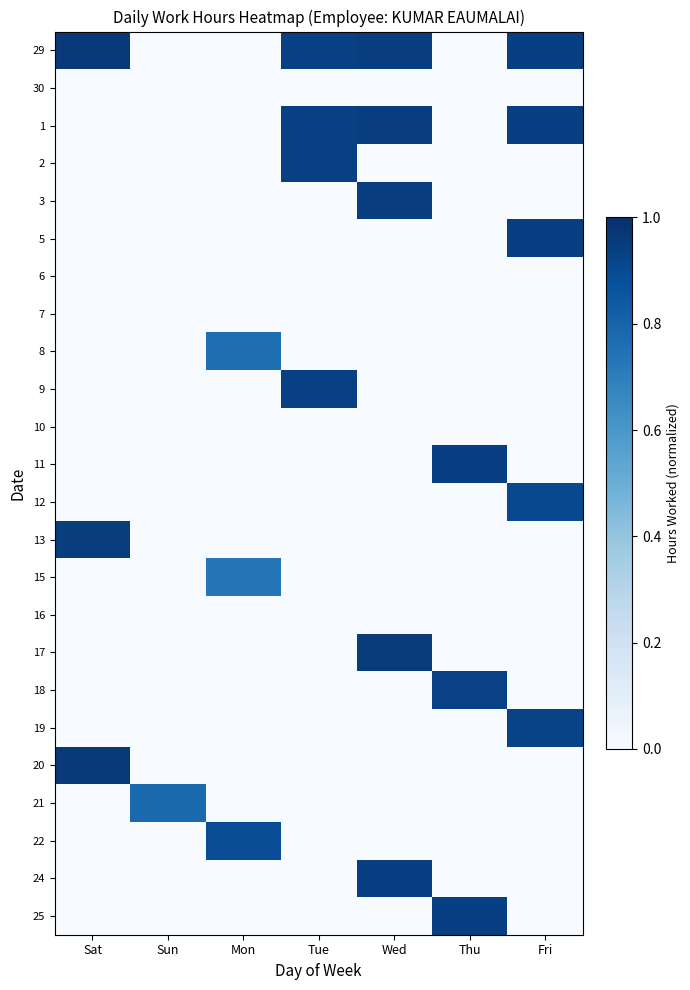

At which category is the sum across all series the highest?

Wed